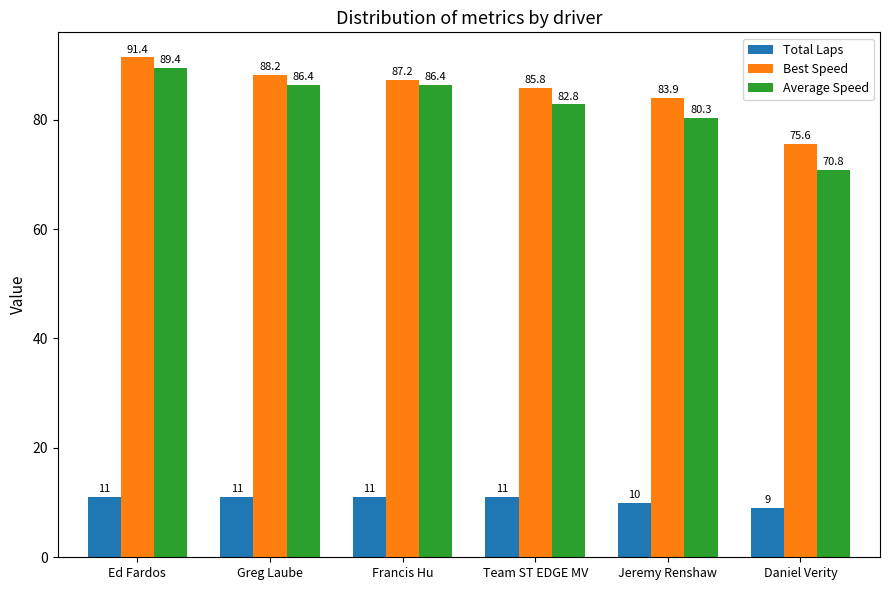

Is it true that Best Speed equals 128.1 at Daniel Verity?

False